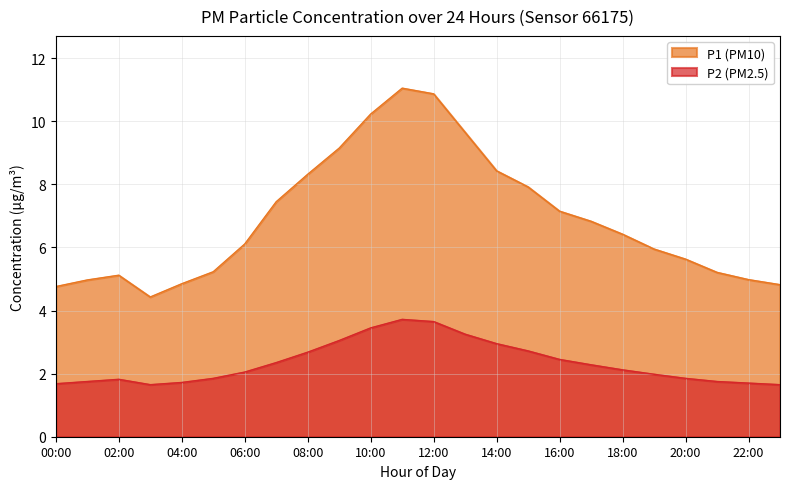

What is the highest value of the P2 series?

3.7